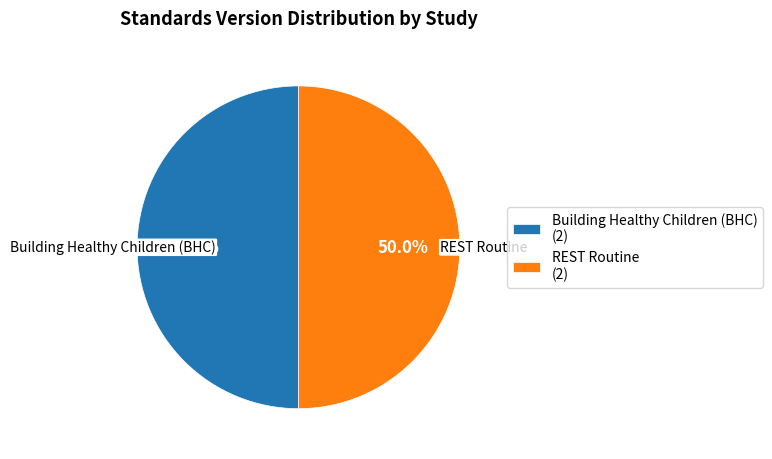

Approximately how many times larger is the value at Building Healthy Children (BHC) (2) compared to REST Routine (2)?

1.0